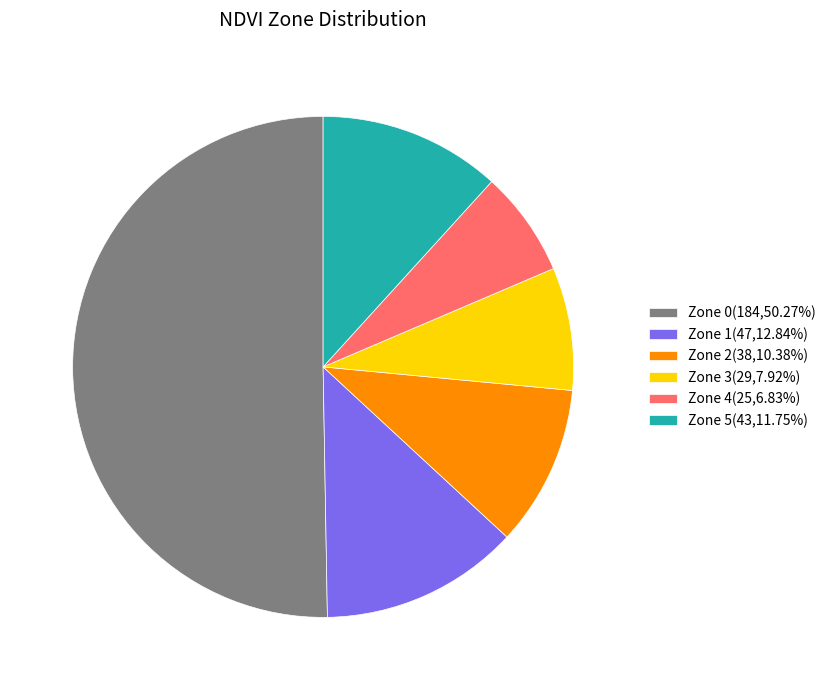

Rank the categories by value from lowest to highest.

Zone 4, Zone 3, Zone 2, Zone 5, Zone 1, Zone 0